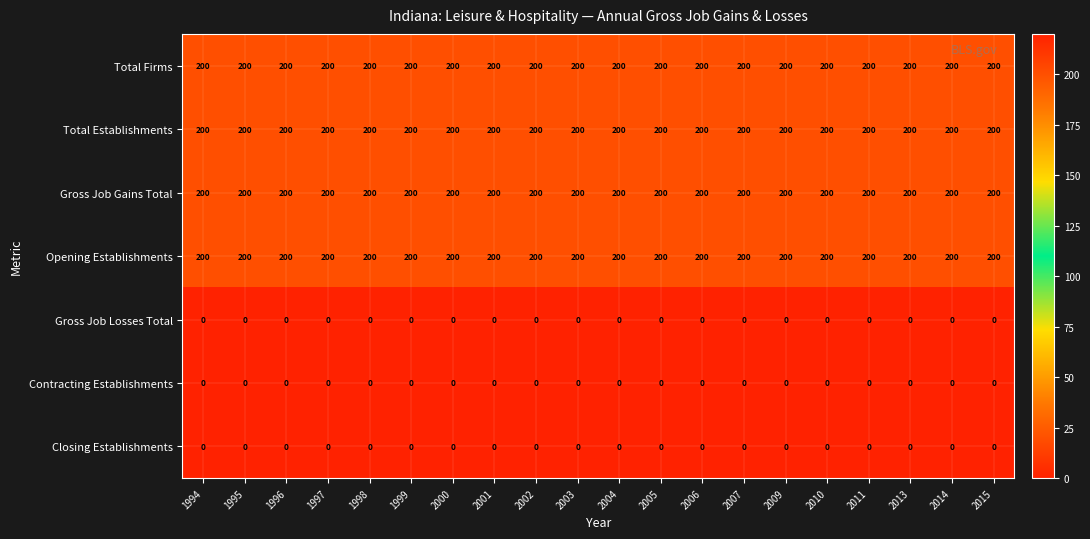

What is the total value across all series at 1999?

800